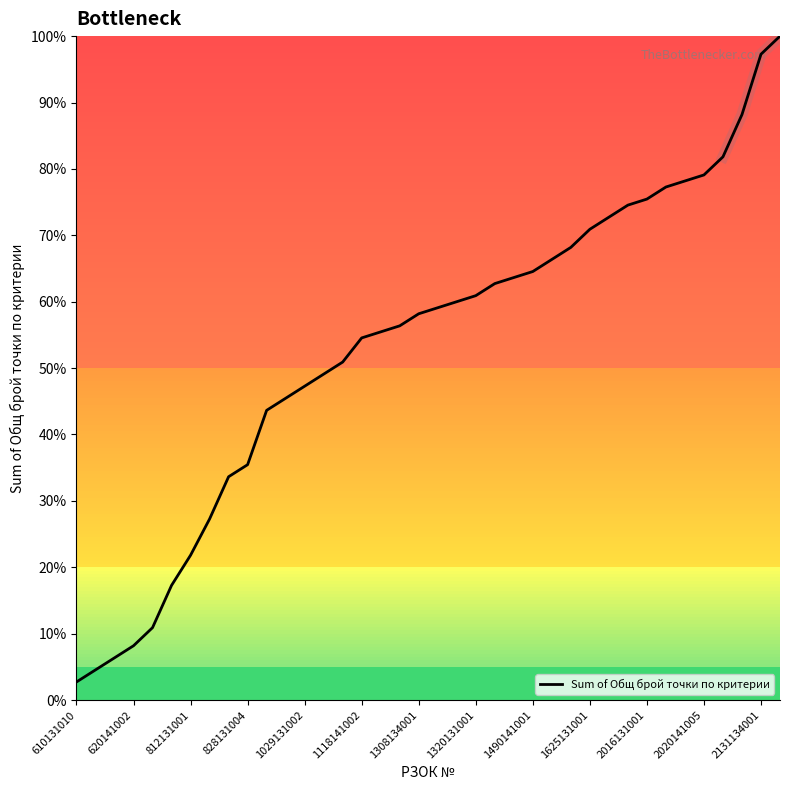

True or false: Sum of Общ брой точки по критерии has a value of 60.6 at 828131004.

False